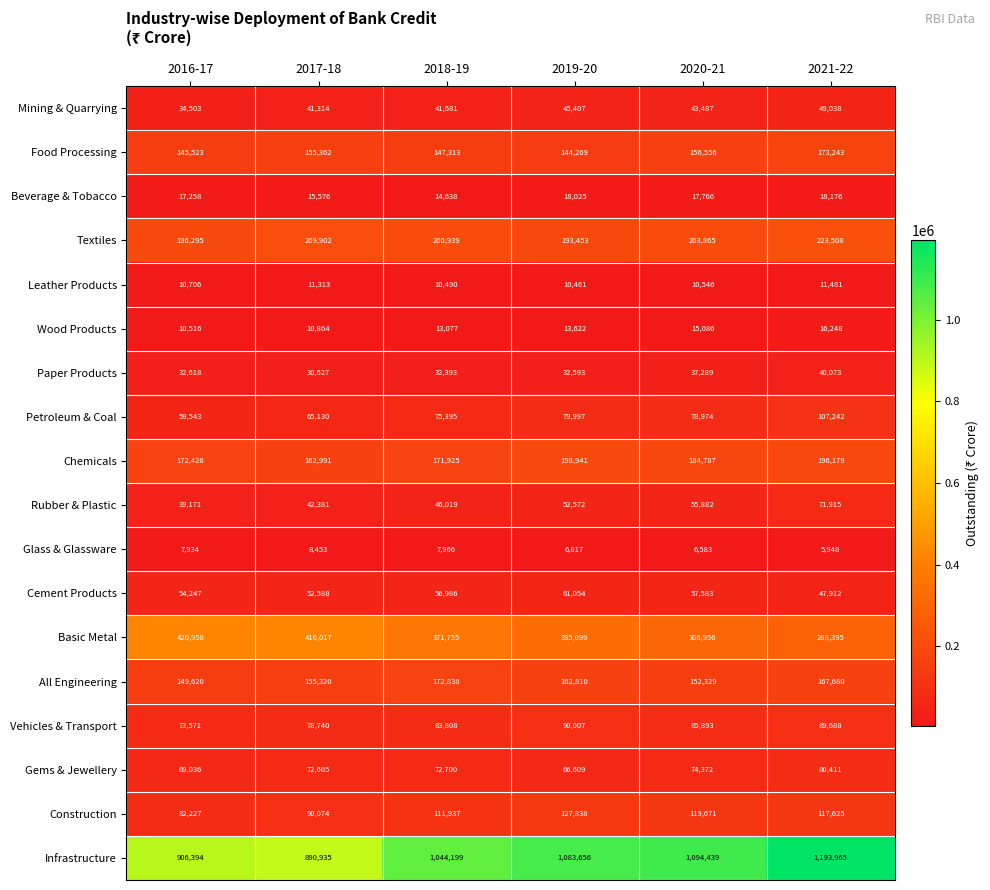

Between 2018-19 and 2021-22, which series saw the biggest shift?

Infrastructure